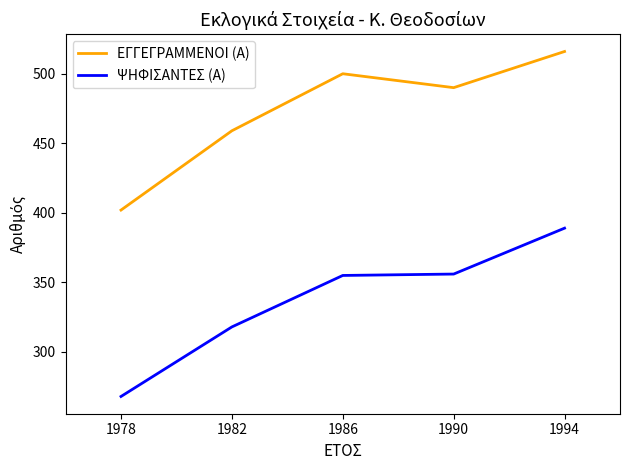

List the series in order of their peak value, highest first.

ΕΓΓΕΓΡΑΜΜΕΝΟΙ (Α), ΨΗΦΙΣΑΝΤΕΣ (Α)